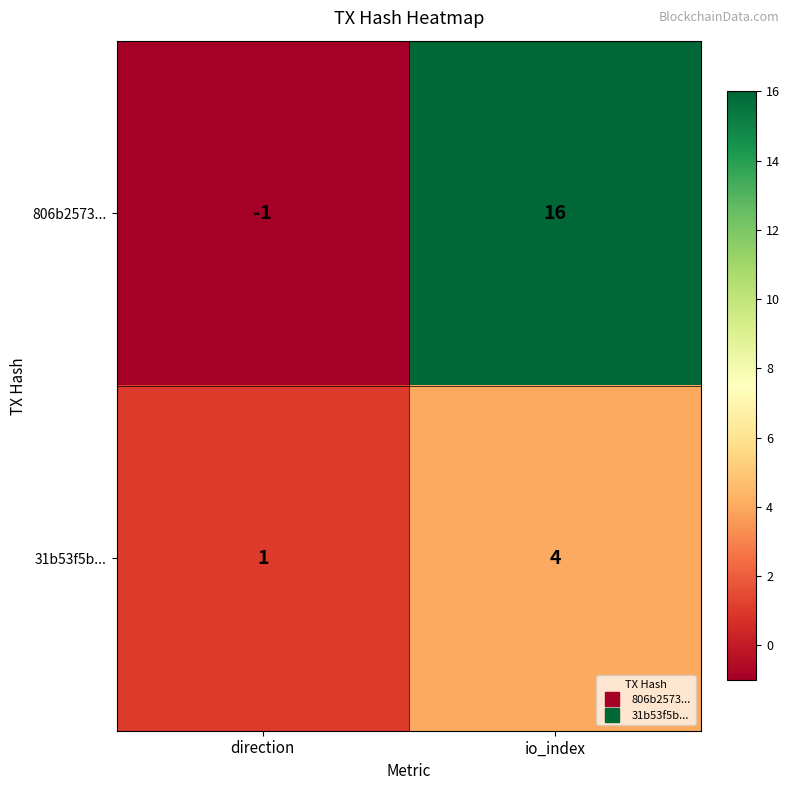

The 31b53f5b... series shows 6 at io_index. True or false?

False